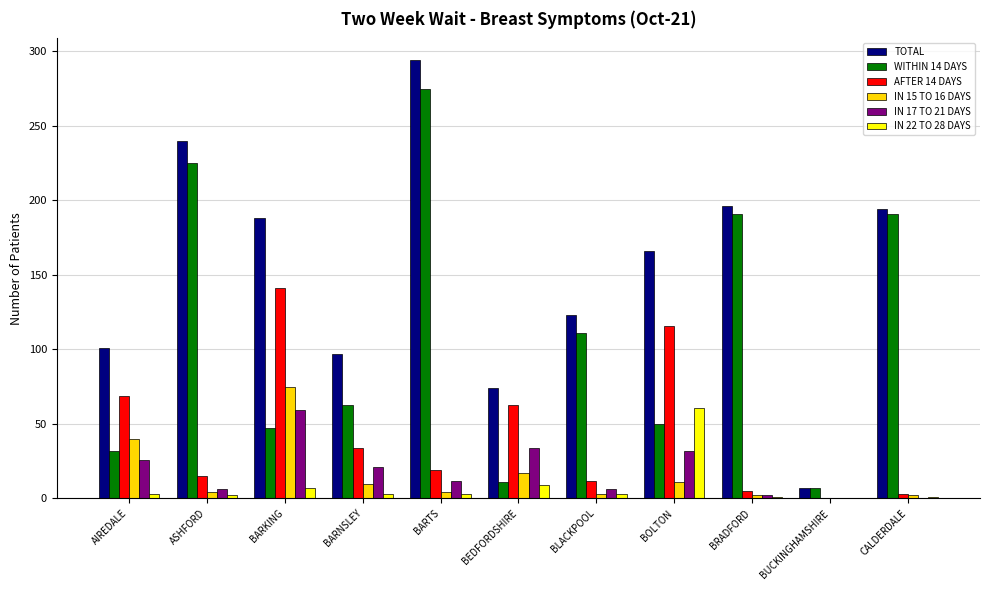

Between BEDFORDSHIRE and BOLTON, which series saw the biggest shift?

TOTAL